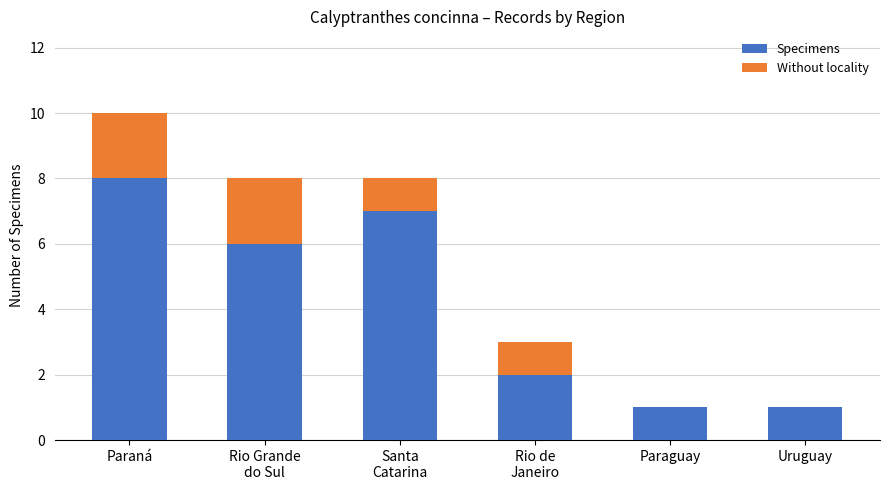

At which category is the sum across all series the highest?

Paraná